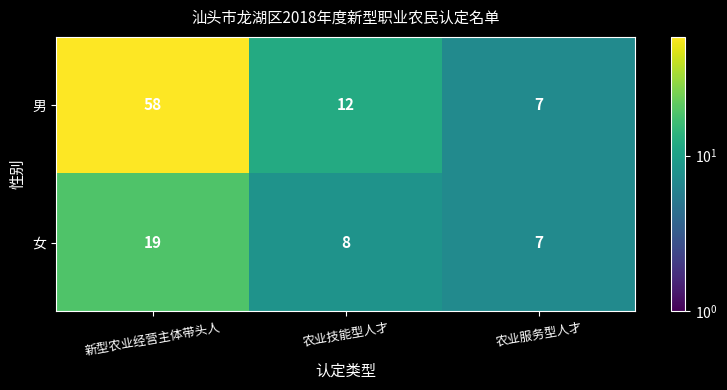

At 新型农业经营主体带头人, list the series in order from largest to smallest.

男, 女